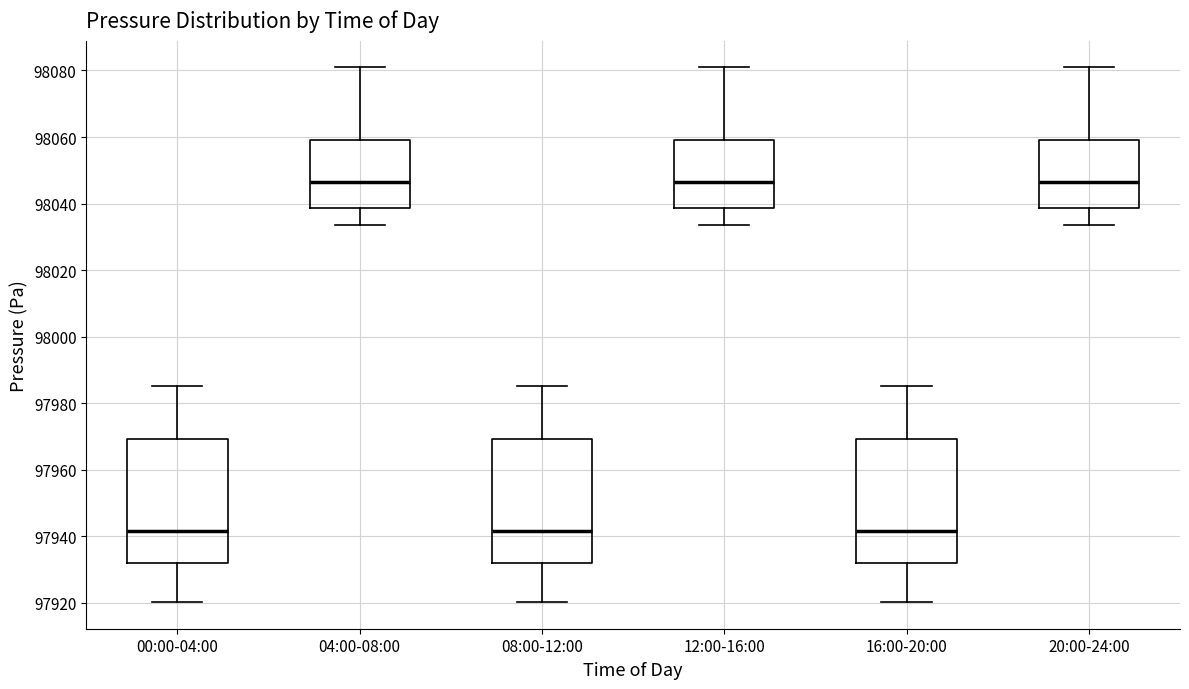

Reading left to right, transcribe this box plot: for each box, give where its median line is, the range the box spans, and where its two whiskers end, as read against the y-axis. The values are not printed on the chart, so give them approximately, as read against the axis.

00:00-04:00: median 97942, box 97932 to 97970, whiskers 97920 to 97986
04:00-08:00: median 98046, box 98038 to 98060, whiskers 98034 to 98080
08:00-12:00: median 97942, box 97932 to 97970, whiskers 97920 to 97986
12:00-16:00: median 98046, box 98038 to 98060, whiskers 98034 to 98080
16:00-20:00: median 97942, box 97932 to 97970, whiskers 97920 to 97986
20:00-24:00: median 98046, box 98038 to 98060, whiskers 98034 to 98080